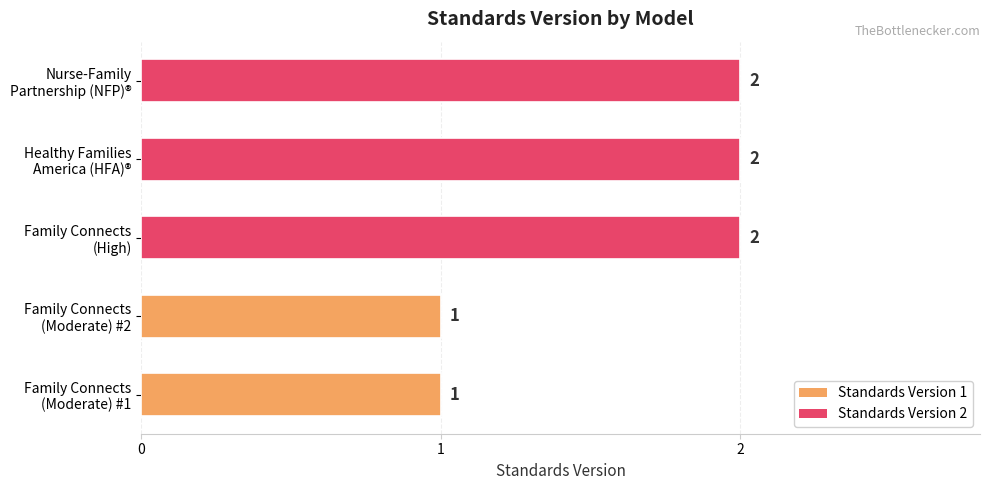

Count the number of categories in the chart.

5